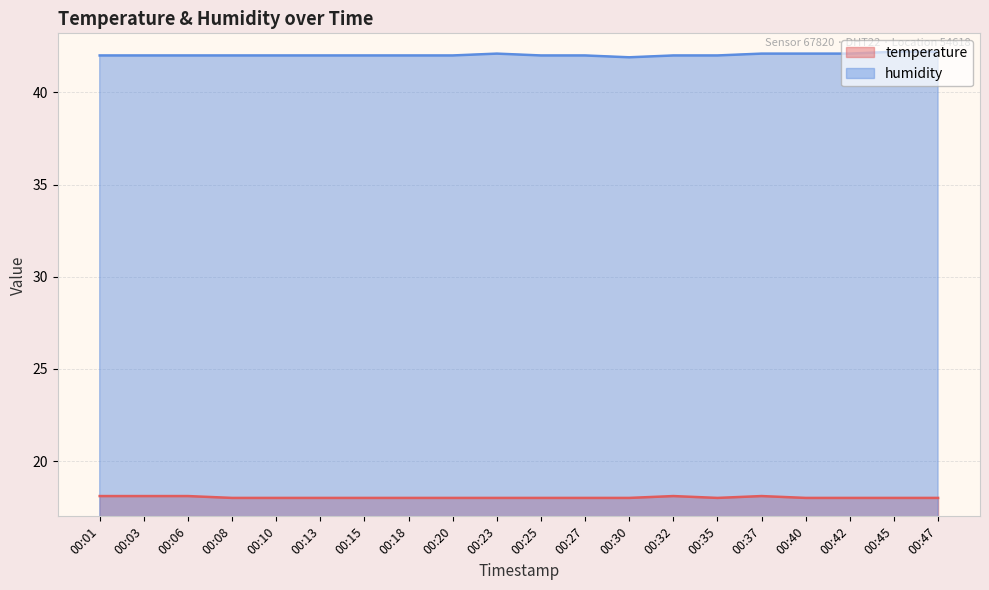

The value of humidity at 00:10 is 42.0. True or false?

True